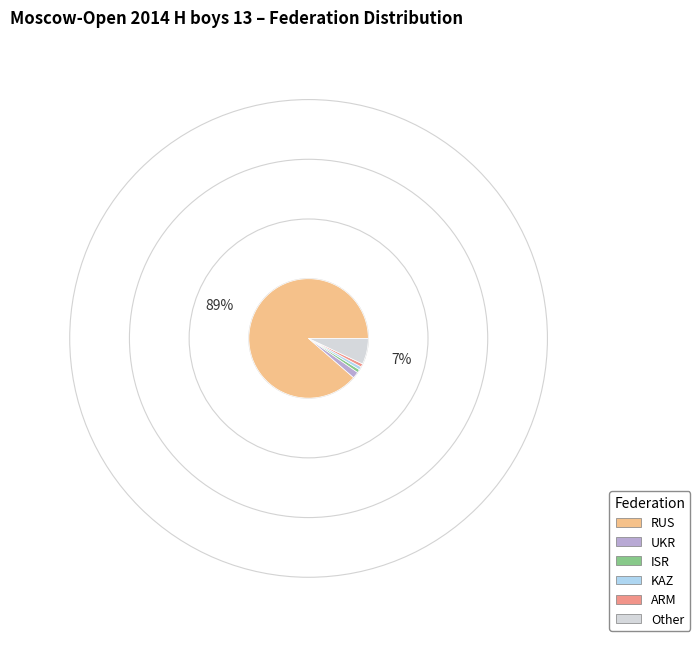

Is it true that KAZ is 11% of the pie?

False